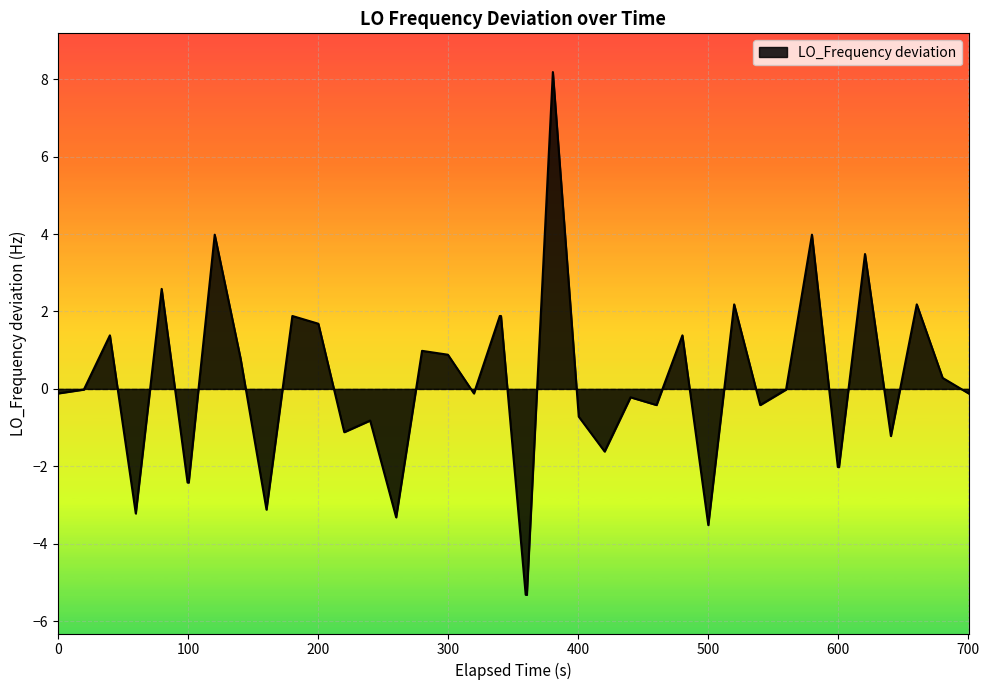

What is the smallest value displayed?

-5.3